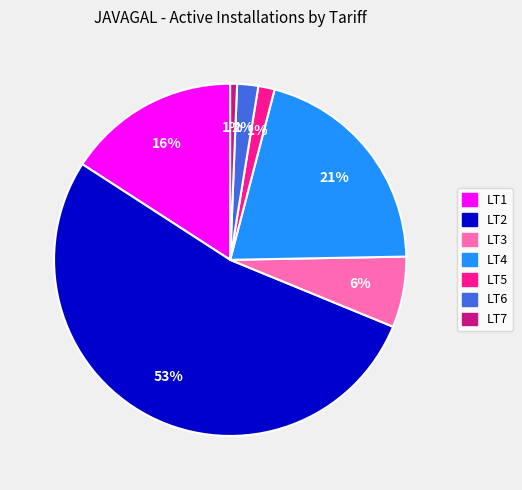

True or false: LT1 accounts for 16% of the total.

True